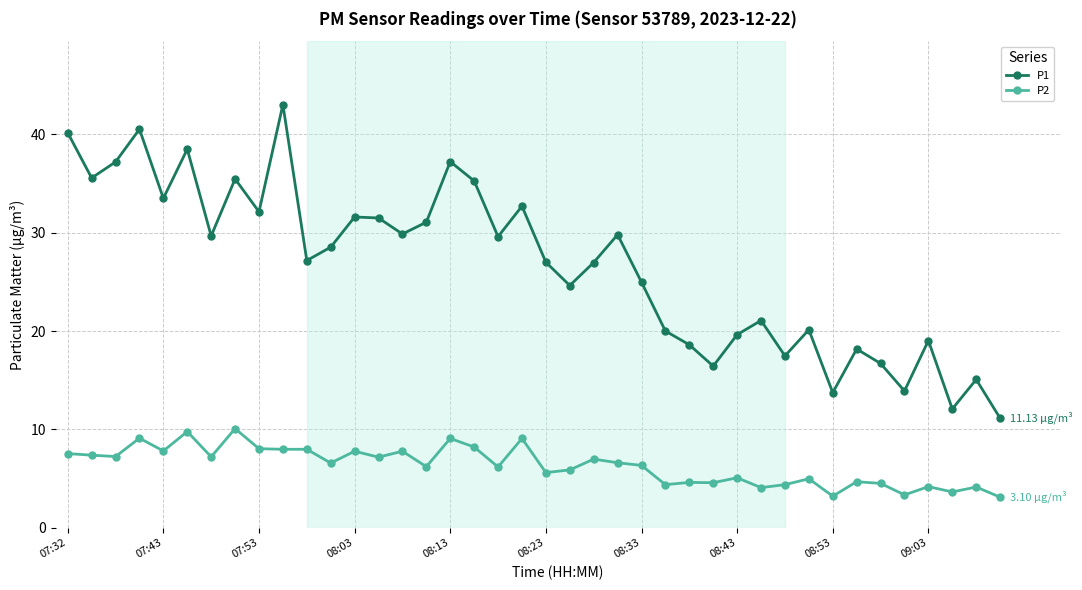

List the series in order of their peak value, highest first.

P1, P2